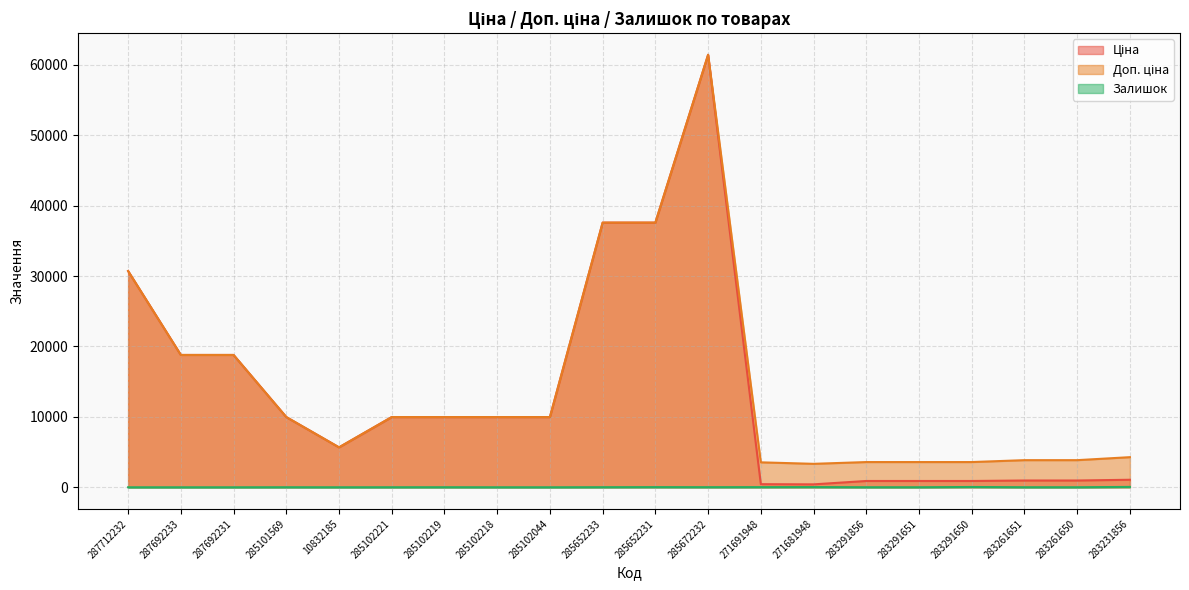

At which label is Залишок closest to 27?

271681948